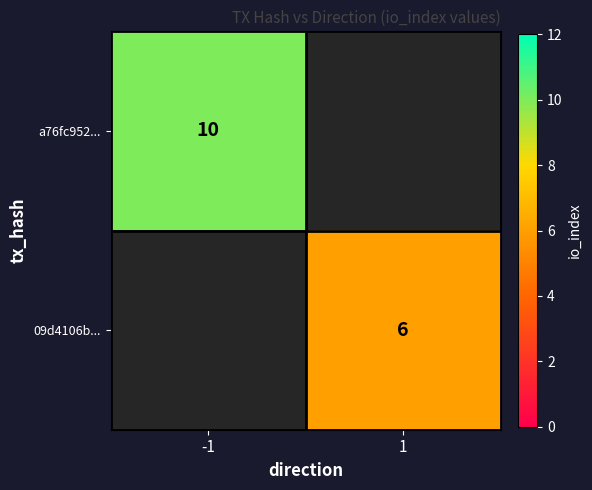

Which label corresponds to the smallest value in the chart?

1